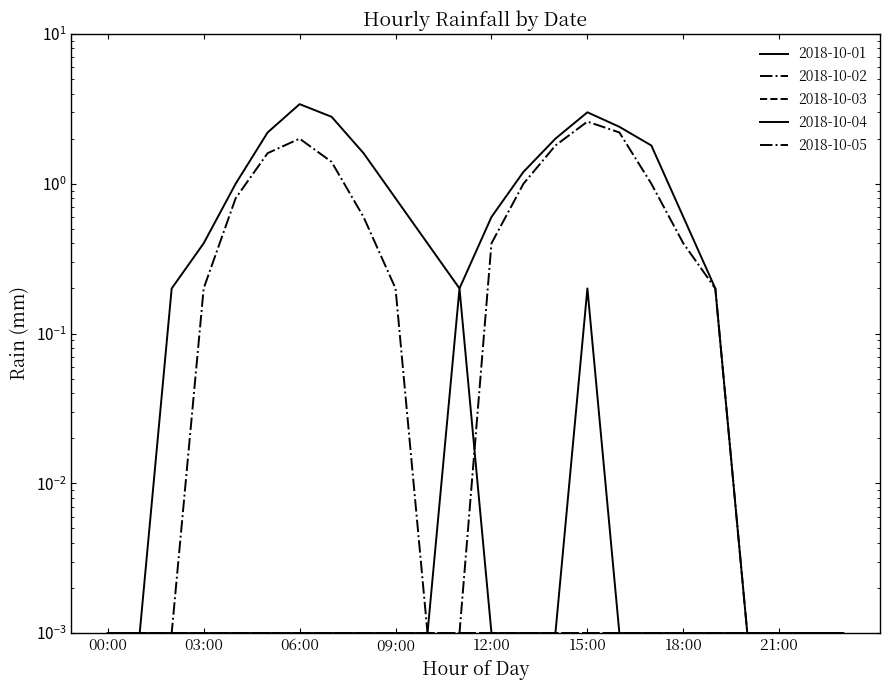

What is the total value across all series at 09:00?

1.0